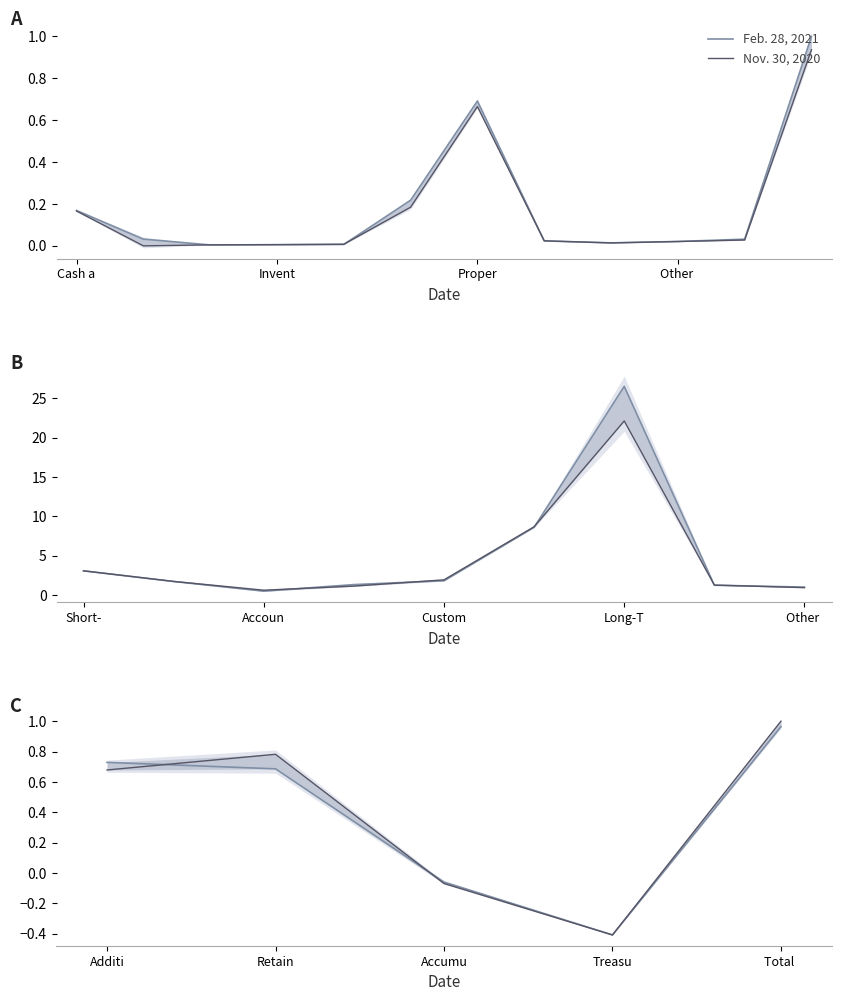

Is the value of Feb. 28, 2021 at Accumu greater than the value of Nov. 30, 2020 at Total?

No